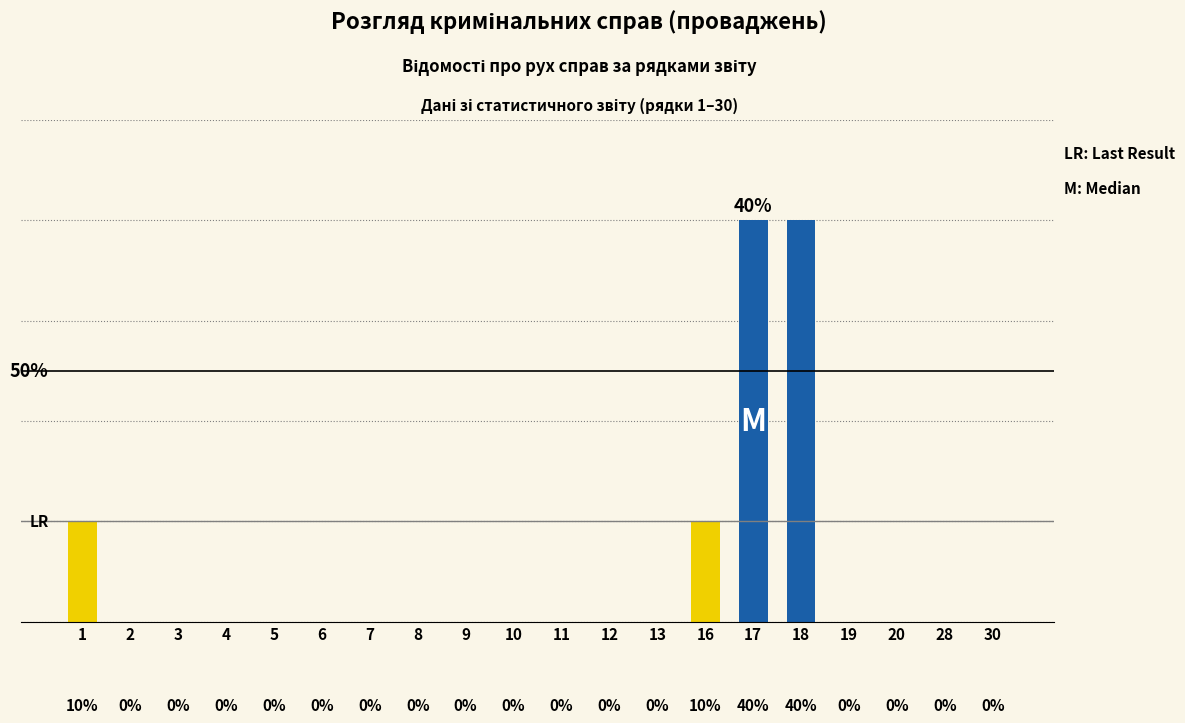

Are the bars horizontal?

No